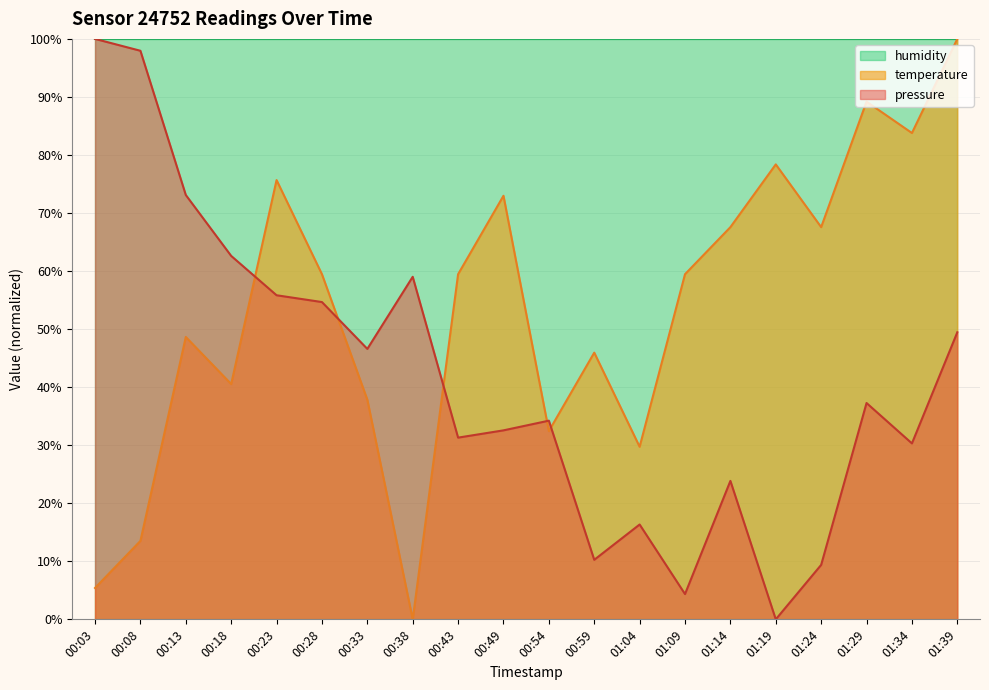

What is the spread (max minus min) of values at 01:39?

50.5